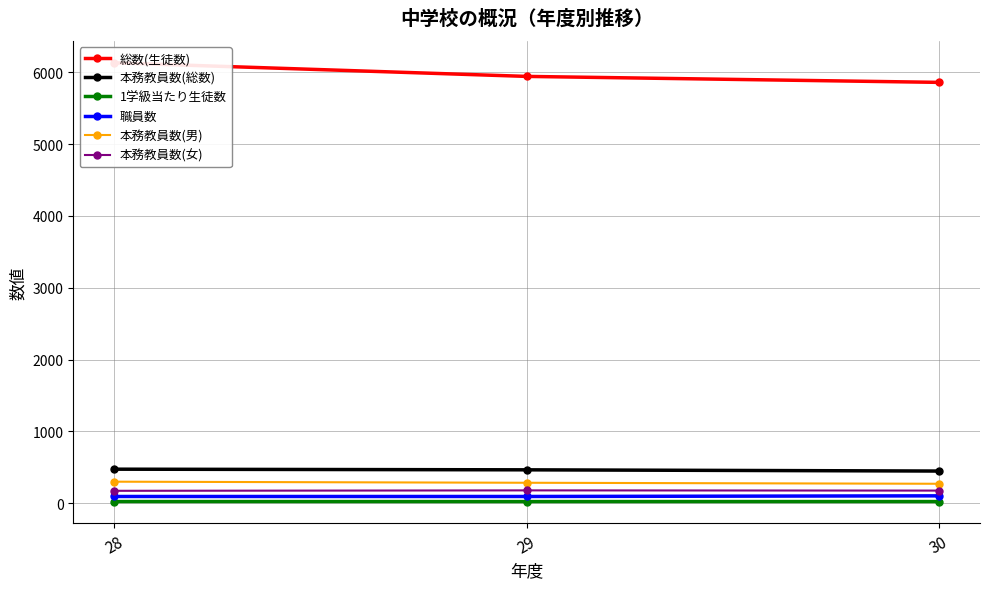

True or false: 本務教員数(男) has a value of 301.0 at 28.

True